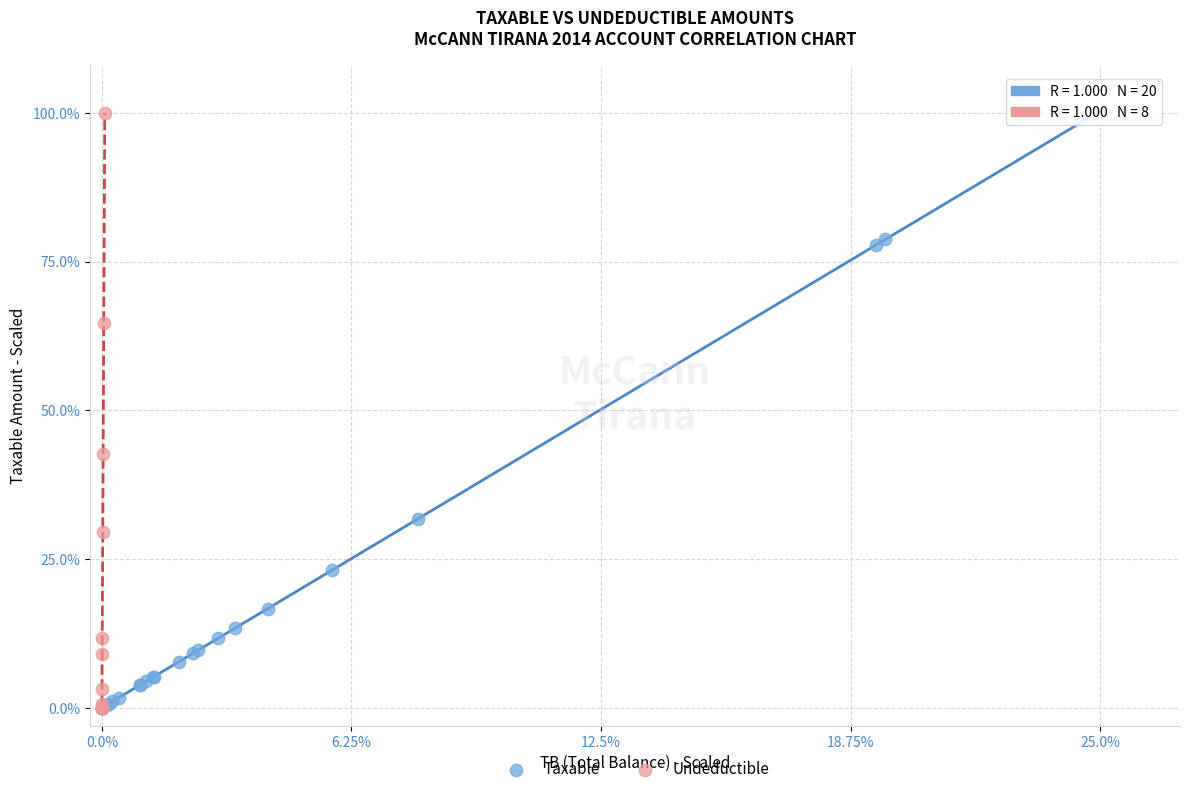

Which series has the largest Y range (max minus min)?

Undeductible